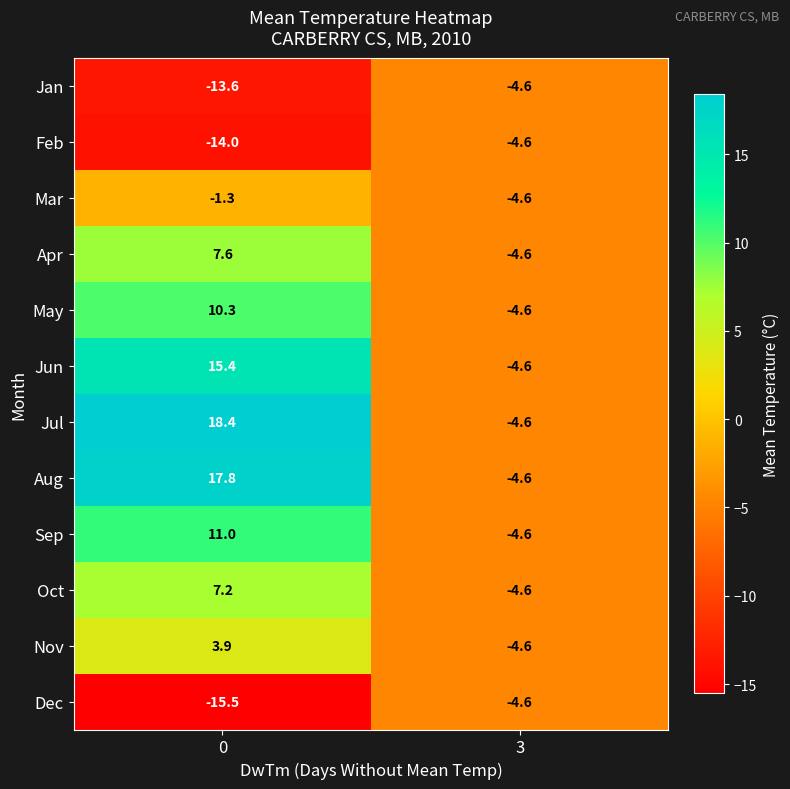

True or false: Jun has a value of 26.7 at 0.

False